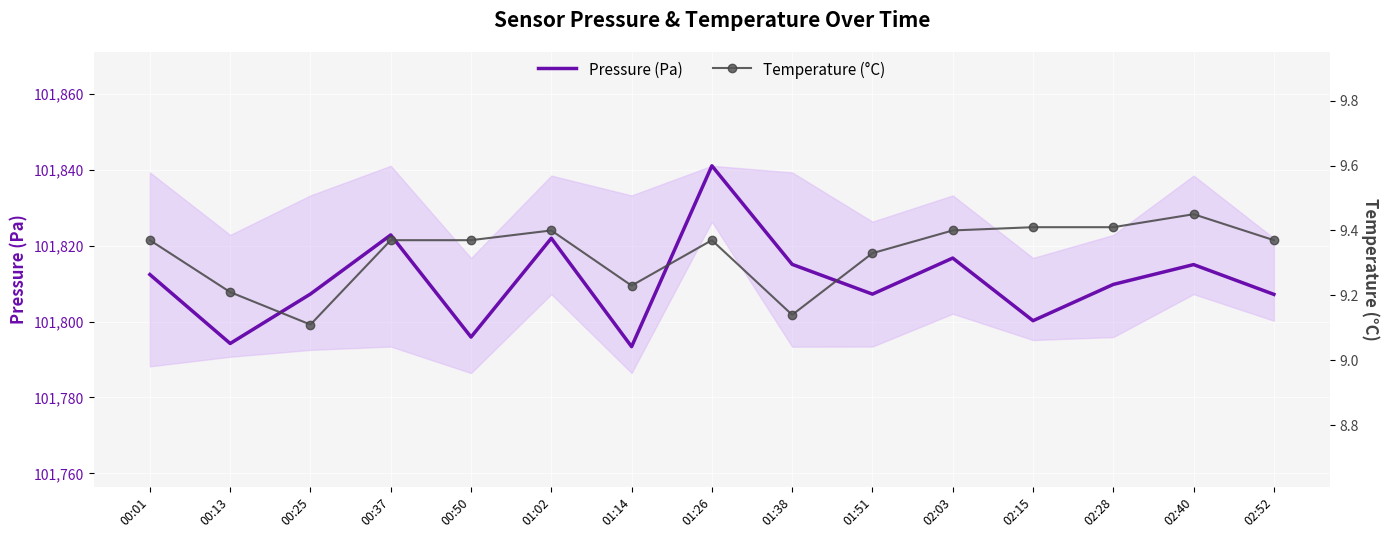

What value does the Temperature (°C) series have at 02:15?

9.4